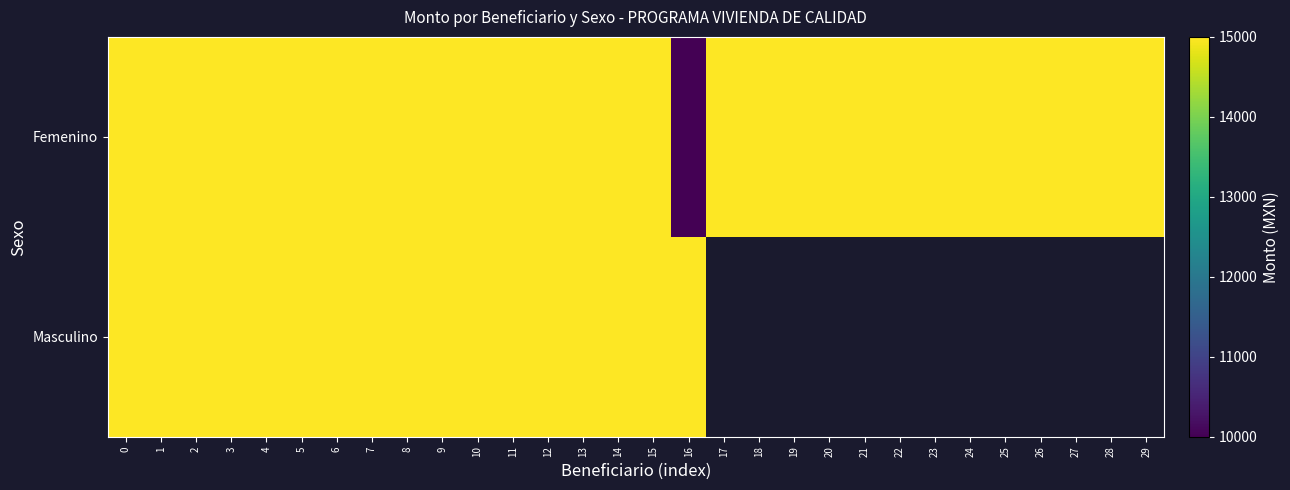

What is the minimum value shown in the chart?

10000.0